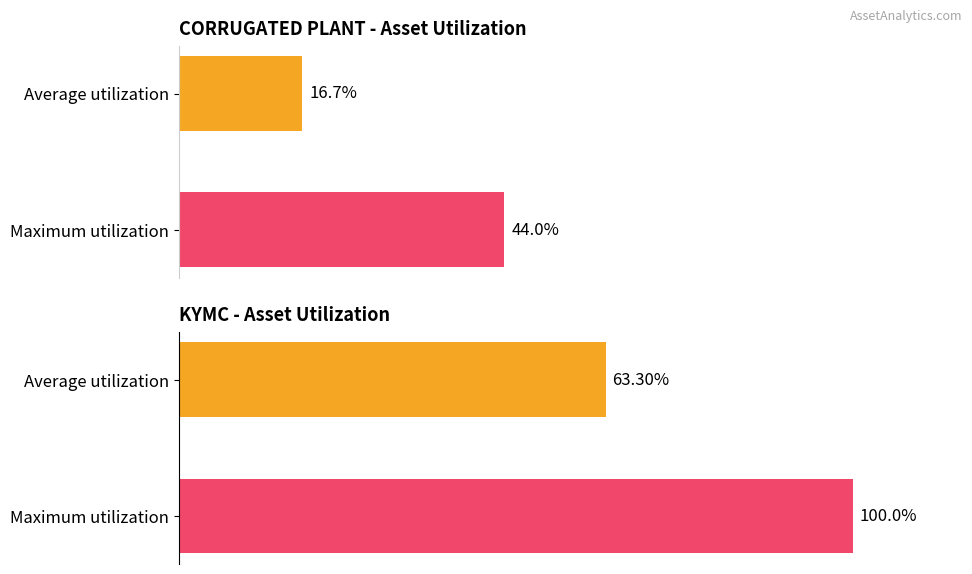

Are the bars grouped side by side (vs. stacked)?

Yes